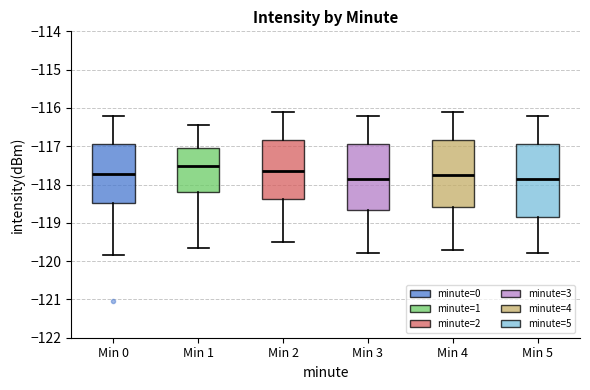

Reading left to right, read every box against the y-axis: the position of its median line, the range the box covers, and the ends of its whiskers. The values are not printed on the chart, so give them approximately, as read against the axis.

Min 0: median -117.7, box -118.5 to -116.9, whiskers -119.8 to -116.2
Min 1: median -117.5, box -118.2 to -117.0, whiskers -119.7 to -116.4
Min 2: median -117.6, box -118.4 to -116.8, whiskers -119.5 to -116.1
Min 3: median -117.8, box -118.7 to -116.9, whiskers -119.8 to -116.2
Min 4: median -117.7, box -118.6 to -116.8, whiskers -119.7 to -116.1
Min 5: median -117.8, box -118.8 to -116.9, whiskers -119.8 to -116.2